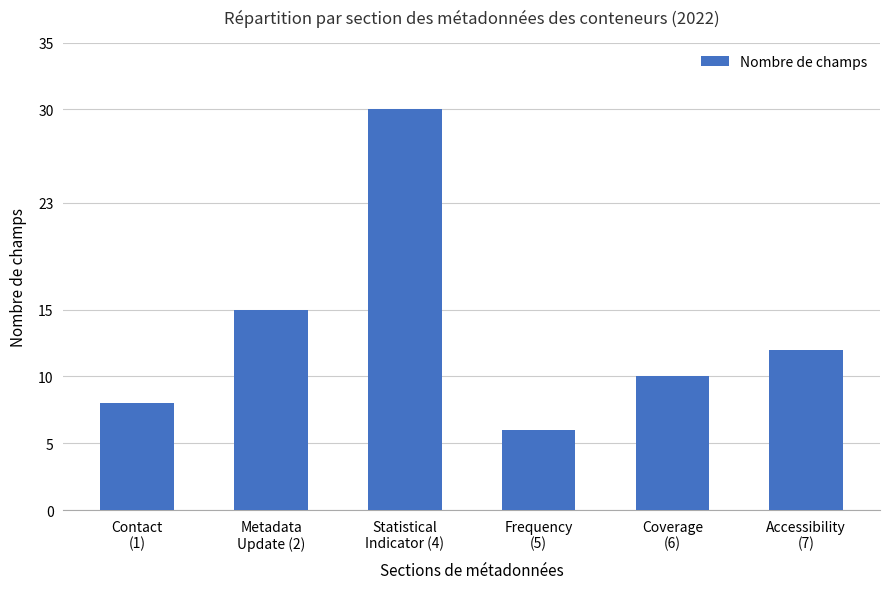

What is the approximate value at Contact
(1), to the nearest 5?

10